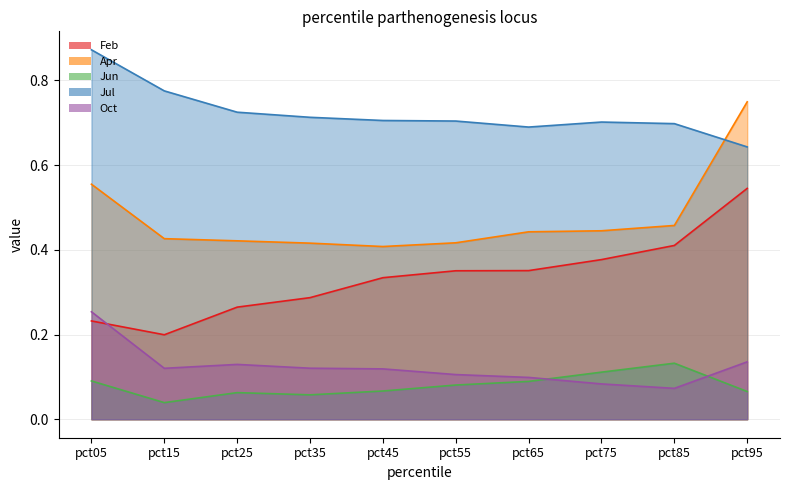

What is the difference between the highest and lowest values at pct25?

0.7